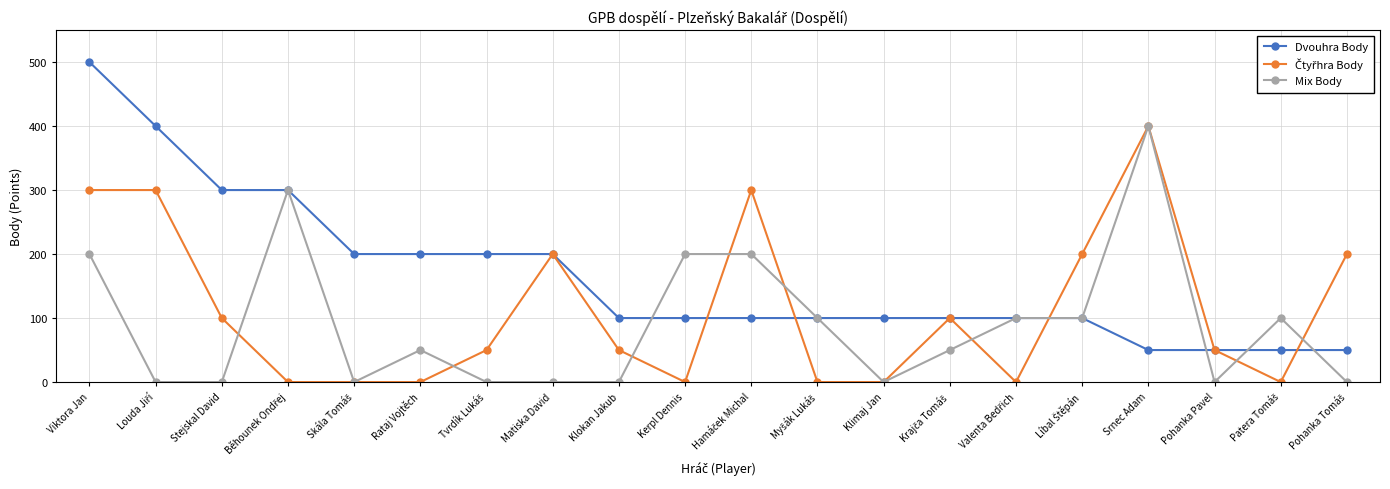

Is it true that Mix Body equals 200 at Kerpl Dennis?

True